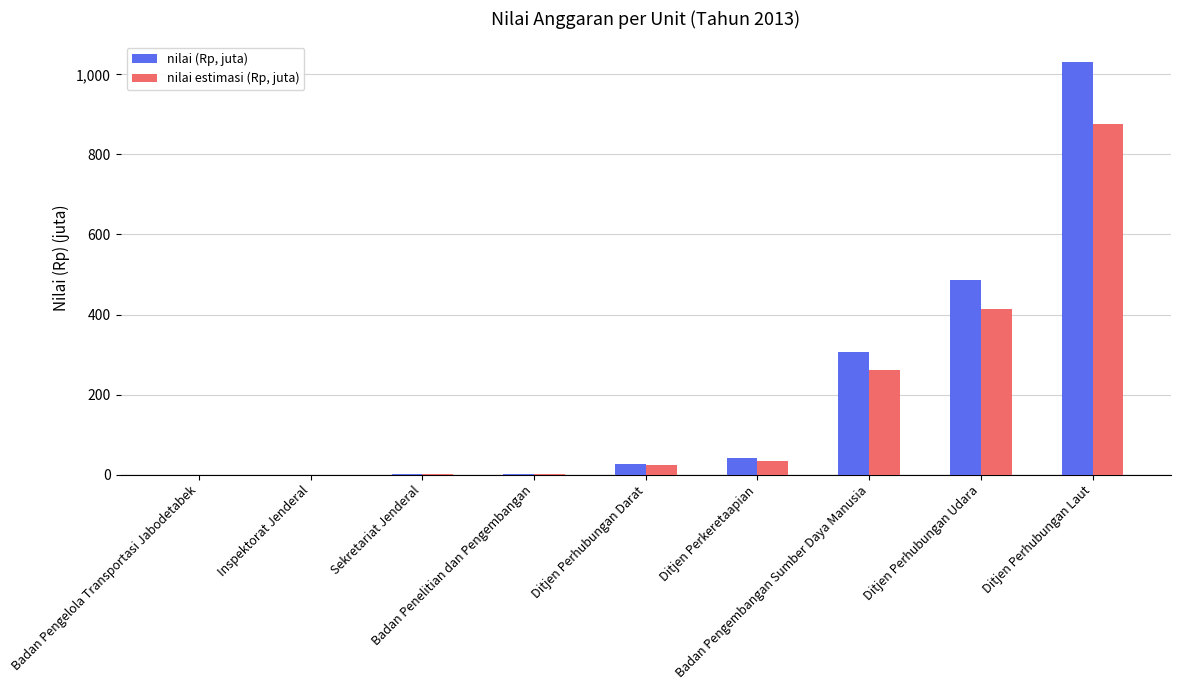

What is the greatest value displayed?

1031.0